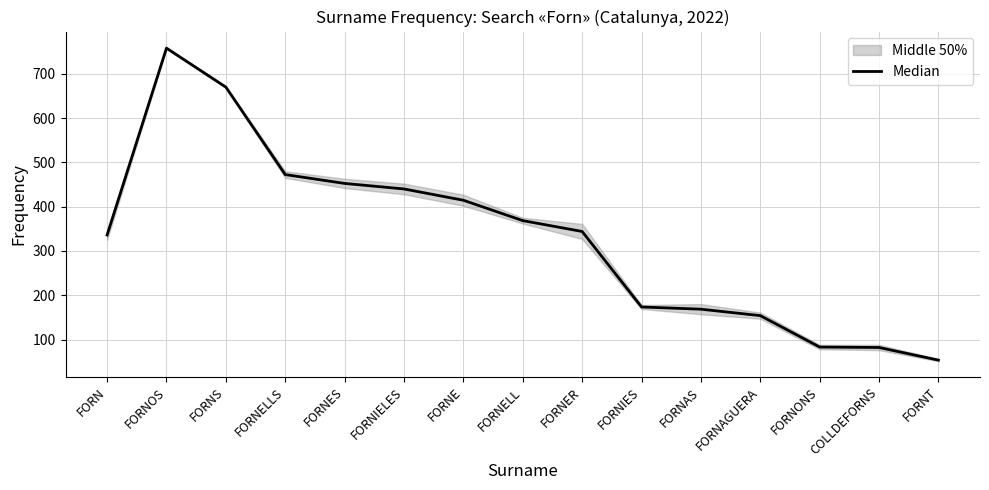

How many points are higher than both their immediate neighbors (excluding endpoints)?

1